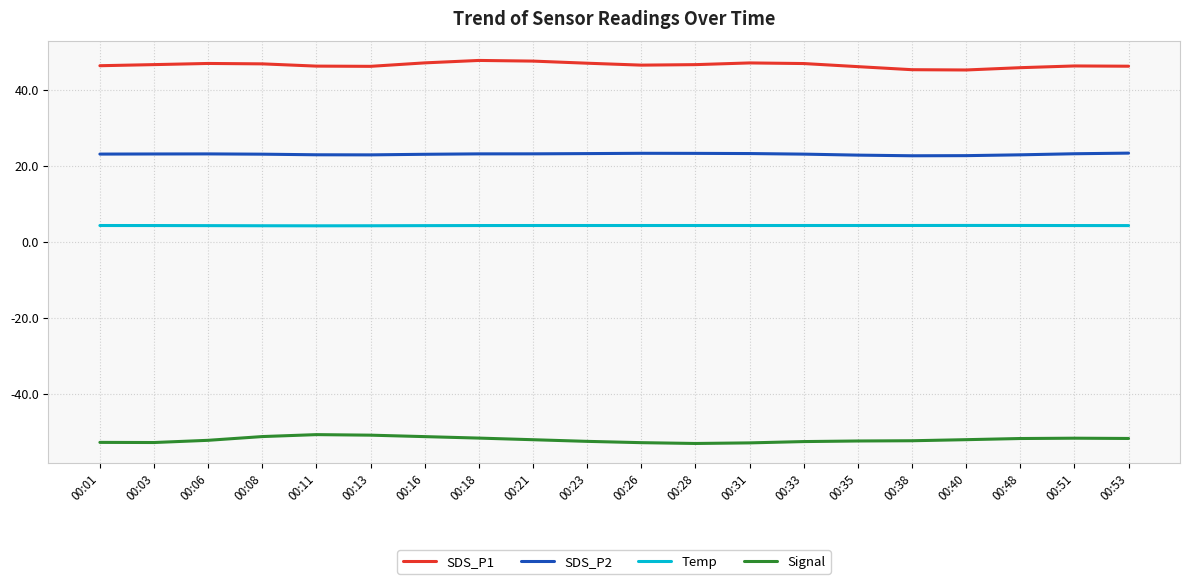

The SDS_P2 series shows 23.1 at 00:21. True or false?

True